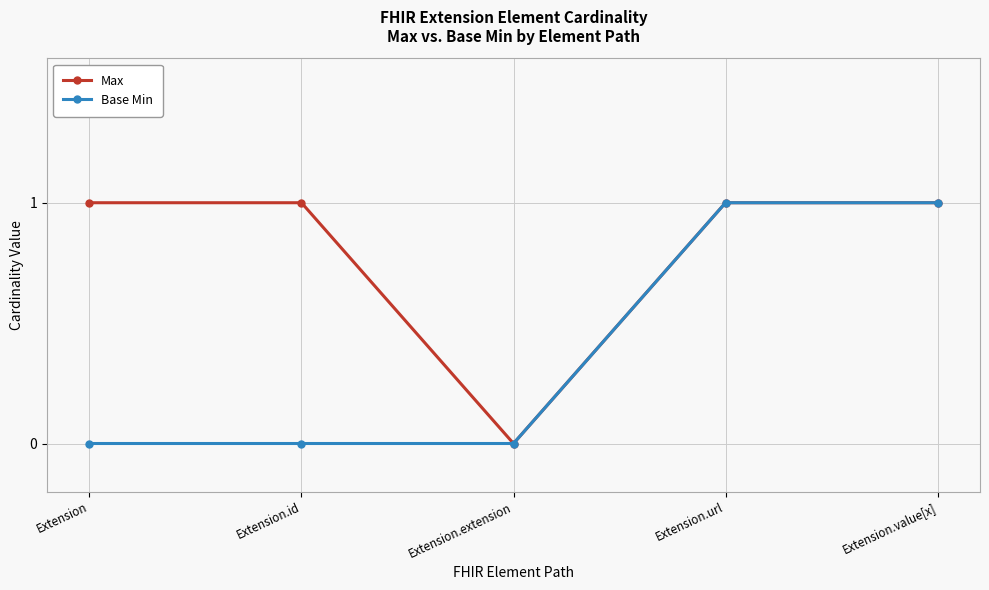

What is the label of the 4th point from the left?

Extension.url